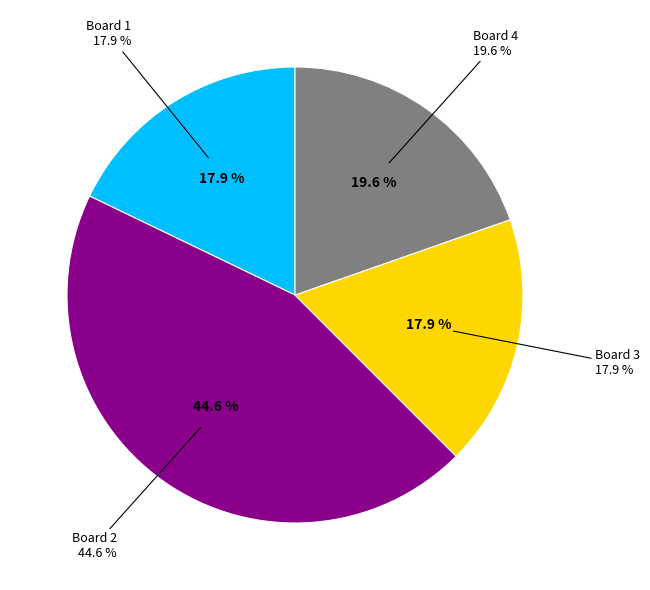

How many segments does this pie chart have?

4